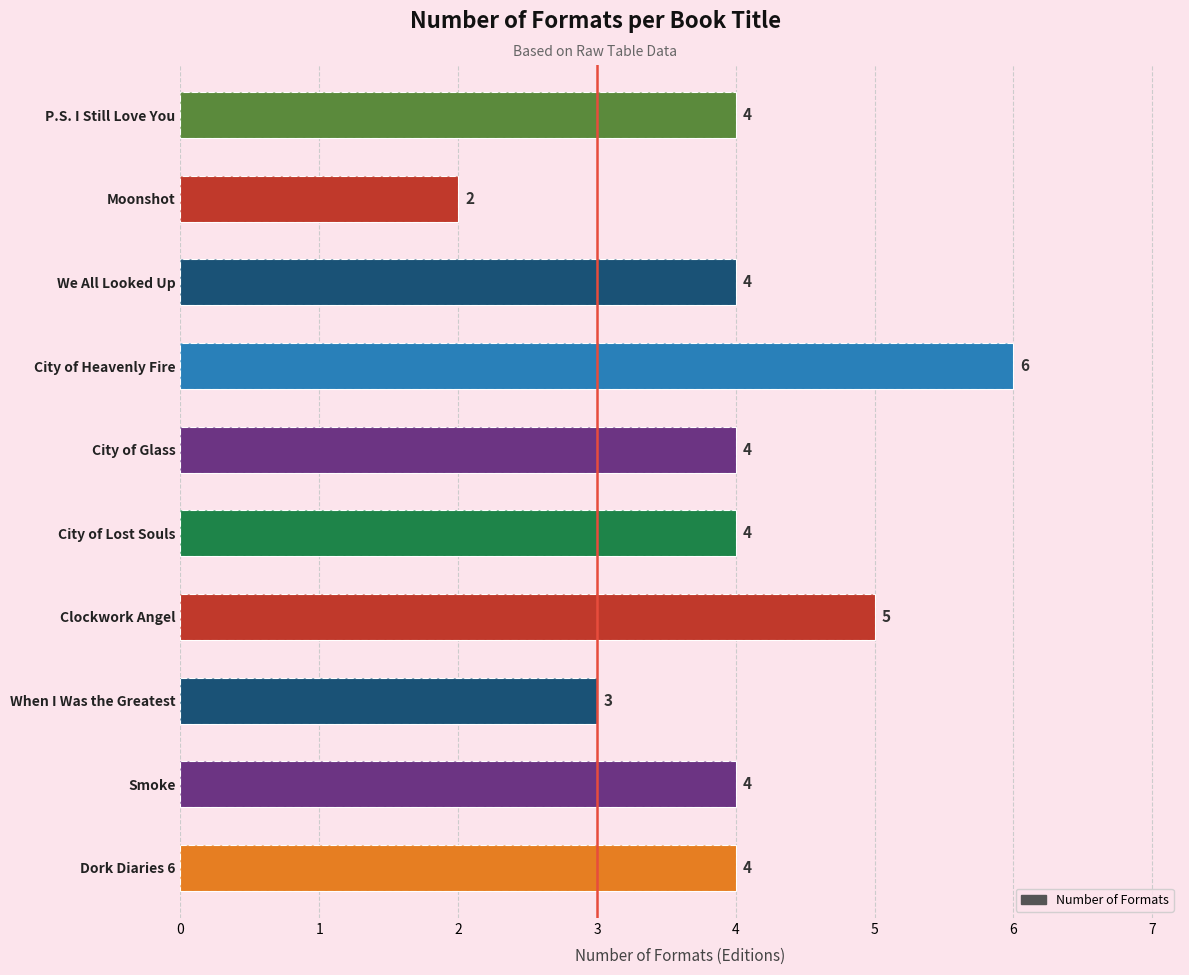

What is the difference between the values at Moonshot and Dork Diaries 6?

2